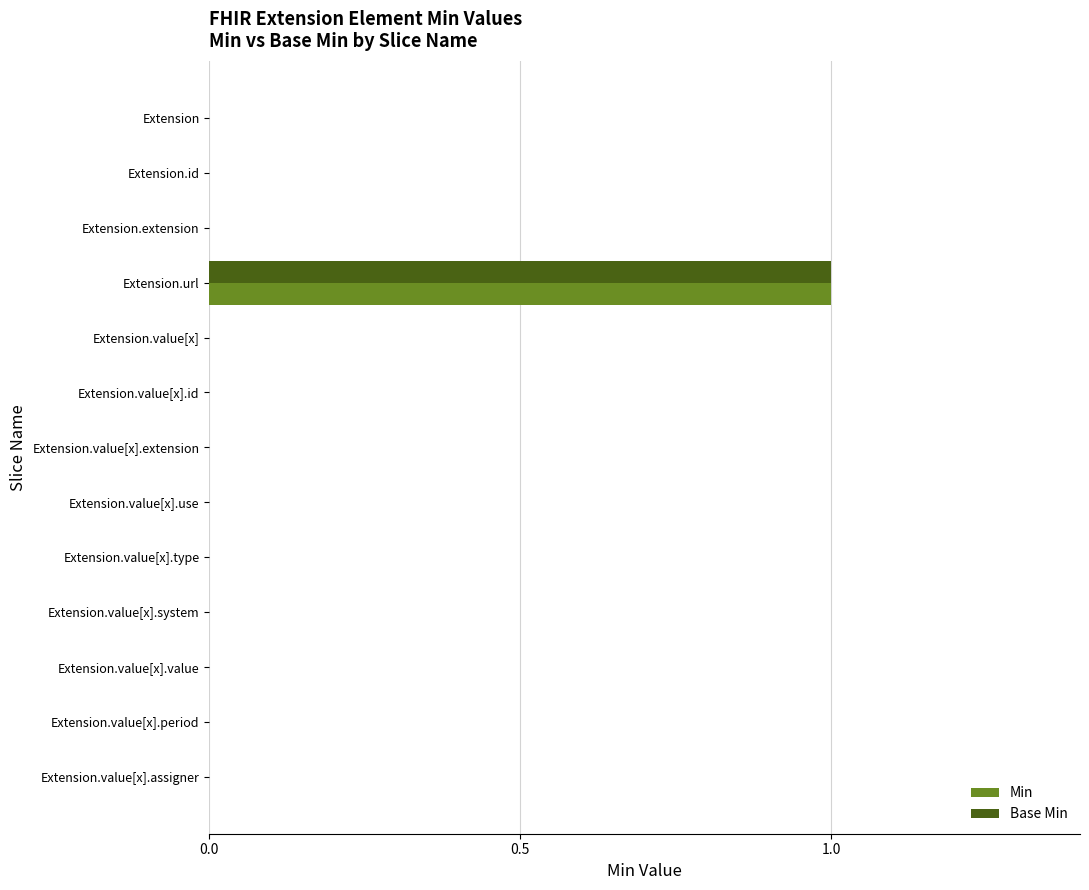

The value of Min at Extension.value[x].extension is -1. True or false?

False